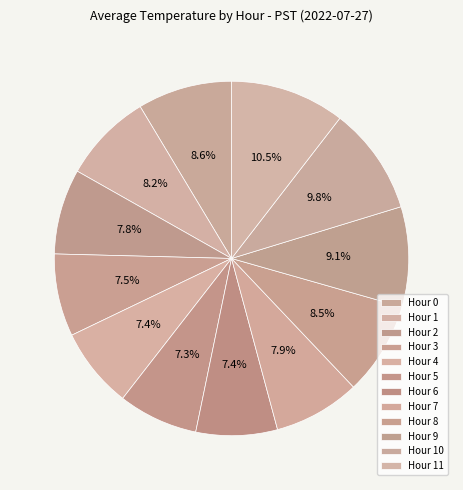

Is Hour 8 the majority of the pie?

No